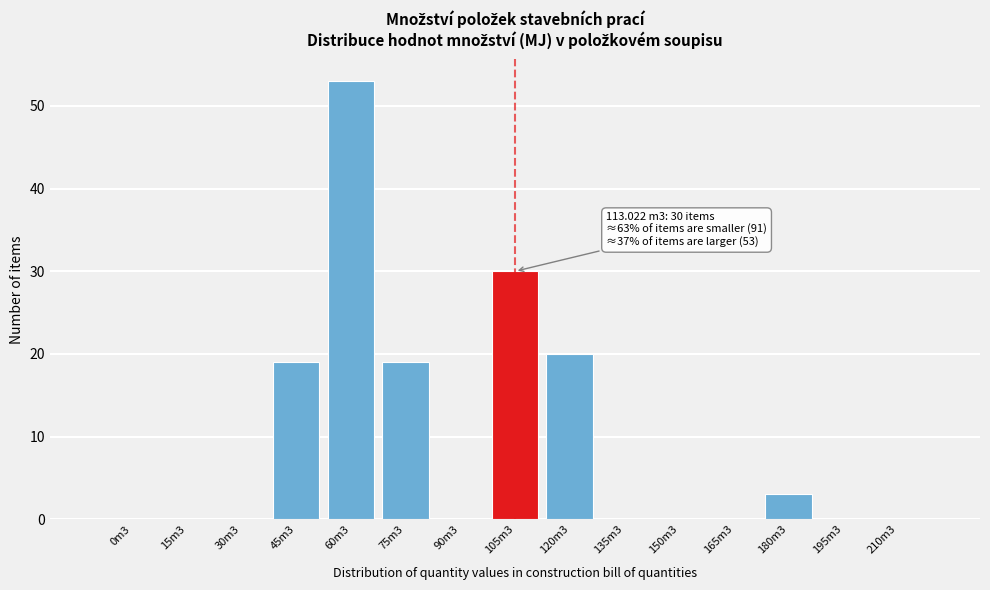

Reading right to left, list all the values displayed in this chart.

210m3=0	195m3=0	180m3=3	165m3=0	150m3=0	135m3=0	120m3=20	105m3=30	90m3=0	75m3=19	60m3=53	45m3=19	30m3=0	15m3=0	0m3=0